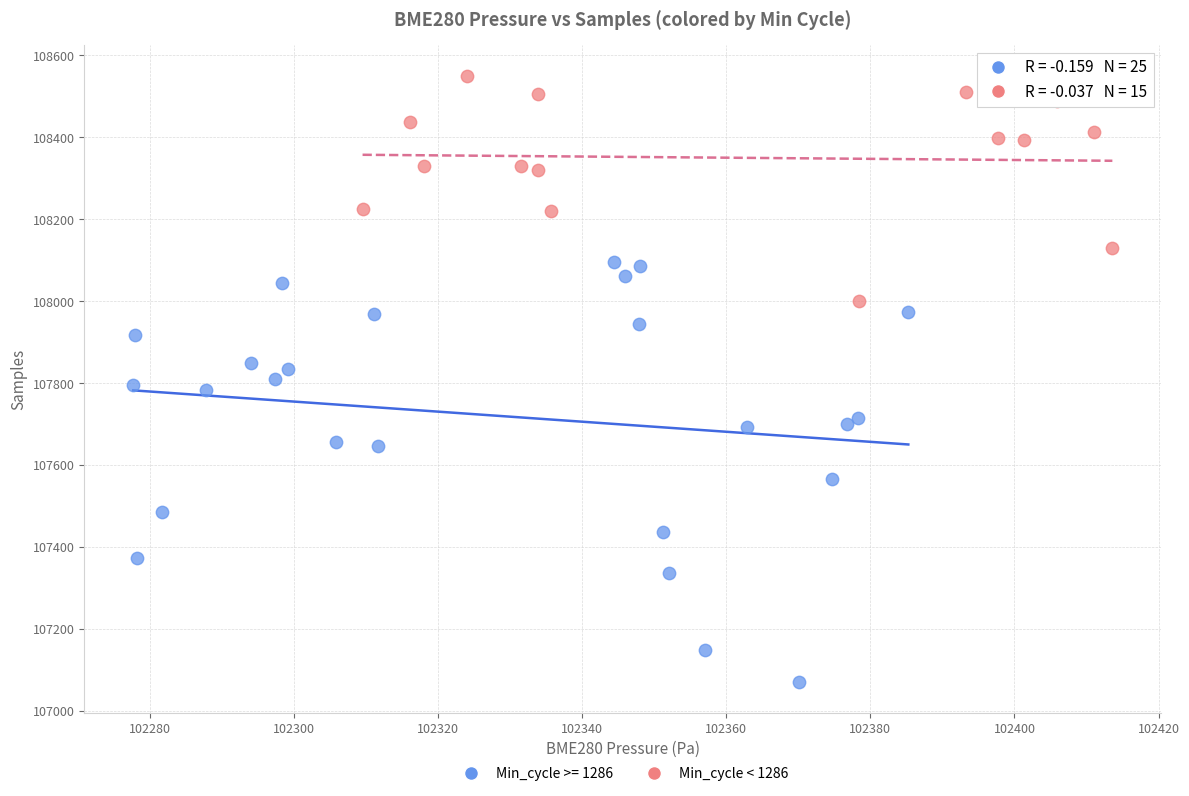

Which series contains the lowest Y value?

Min_cycle >= 1286